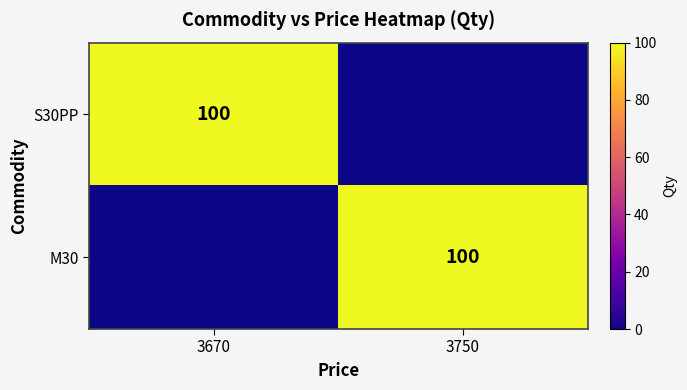

The value of M30 at 3750 is 100. True or false?

True